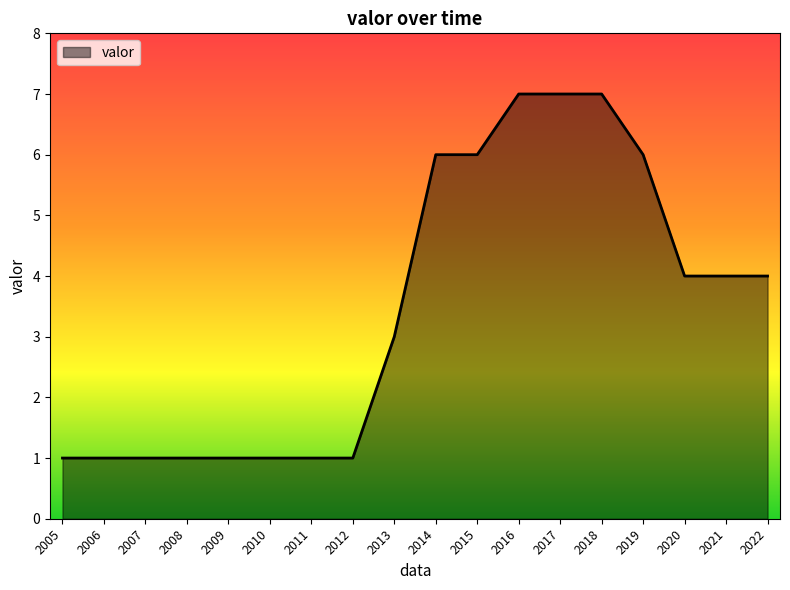

What is the change in value from 2006 to 2019?

+5